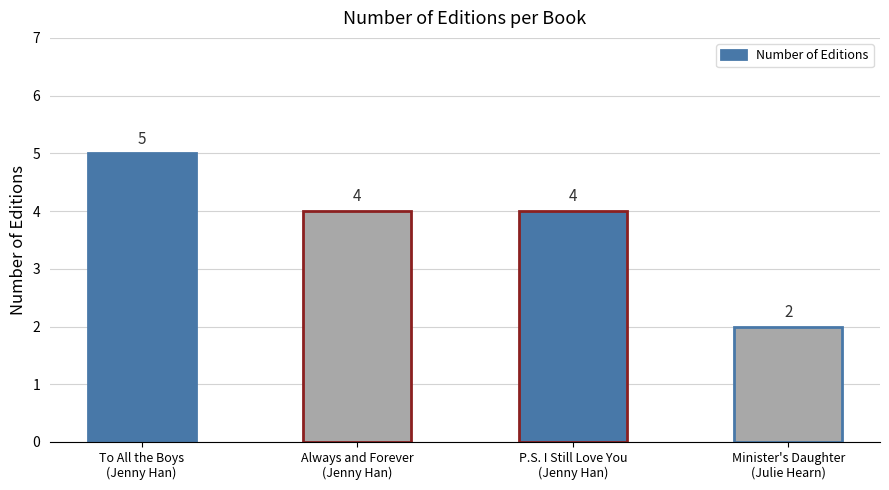

What is the label of the 2nd bar from the right?

P.S. I Still Love You
(Jenny Han)